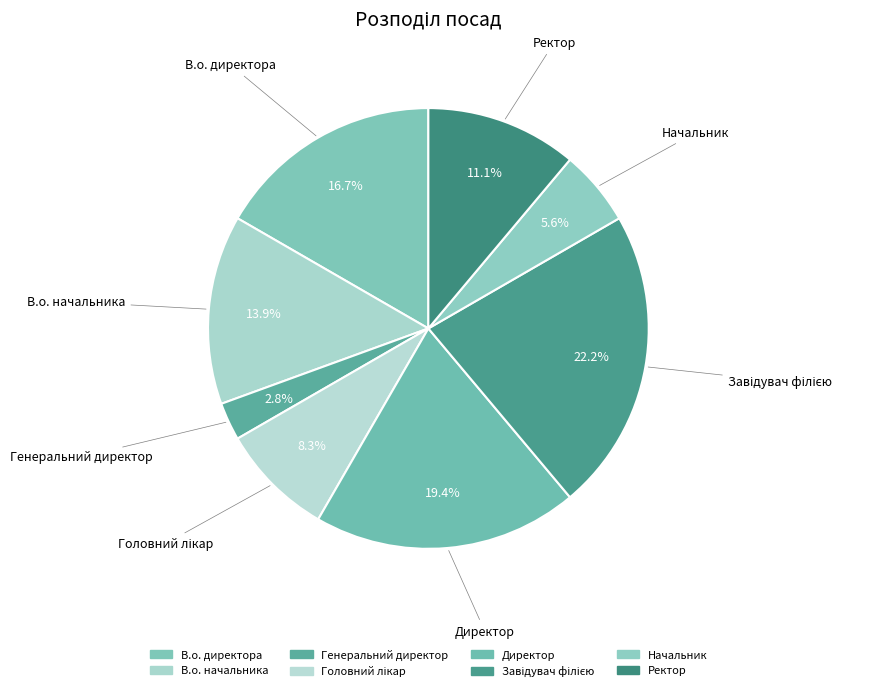

To the nearest percent, what is the average slice percentage?

12%